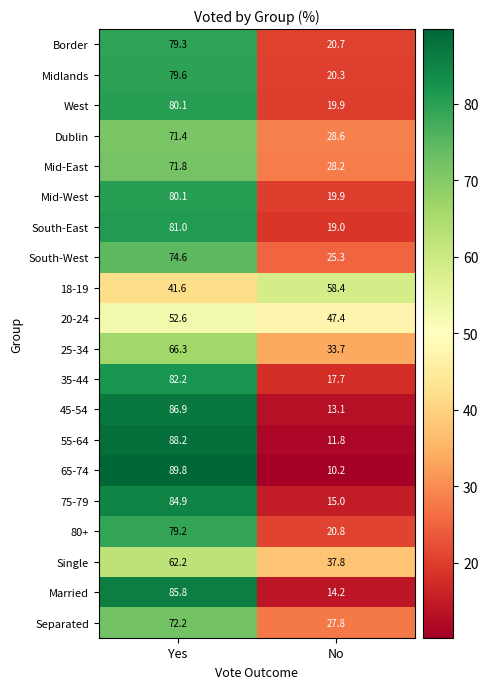

Which category has the highest value across all series?

Yes